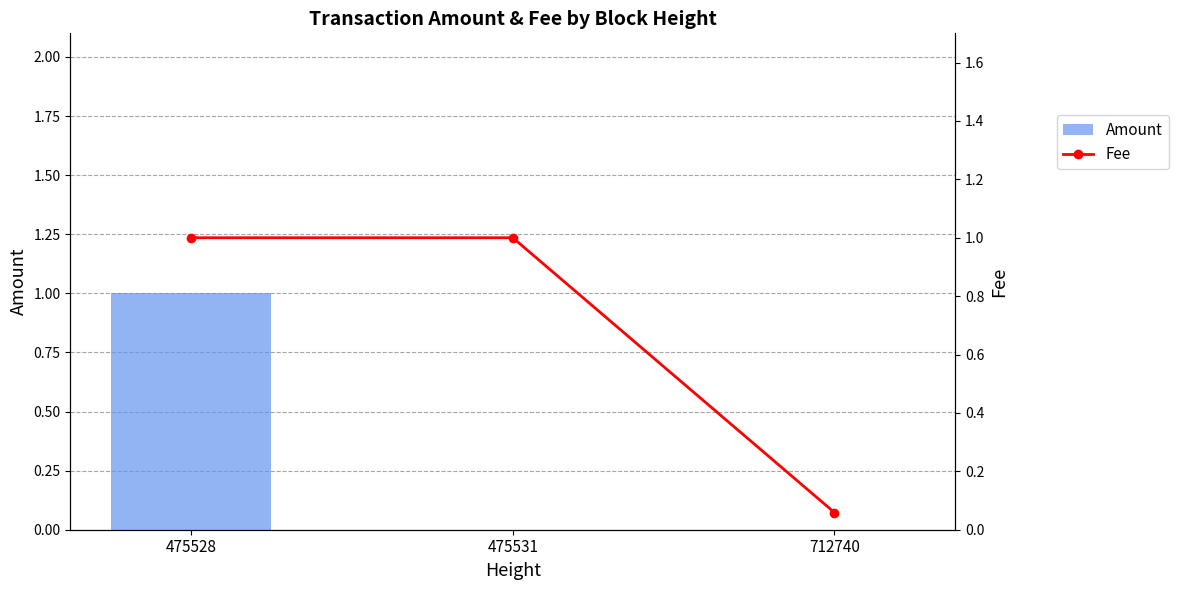

Between 475531 and 712740, which is larger?

475531